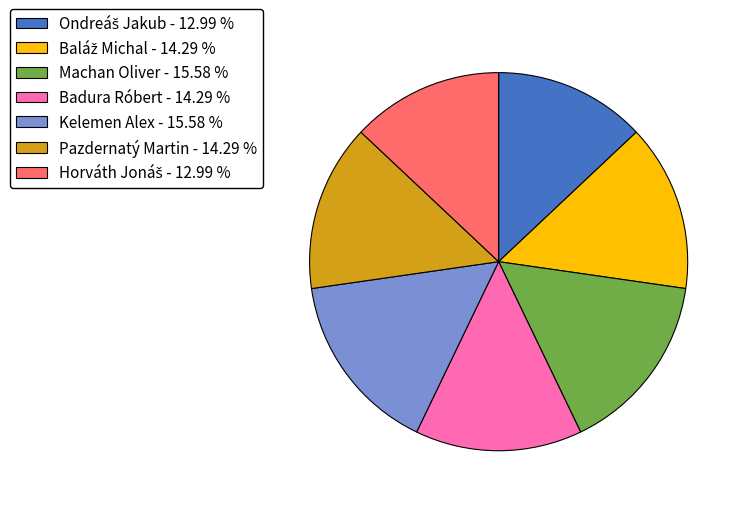

Is there any slice that represents more than half of the pie?

No